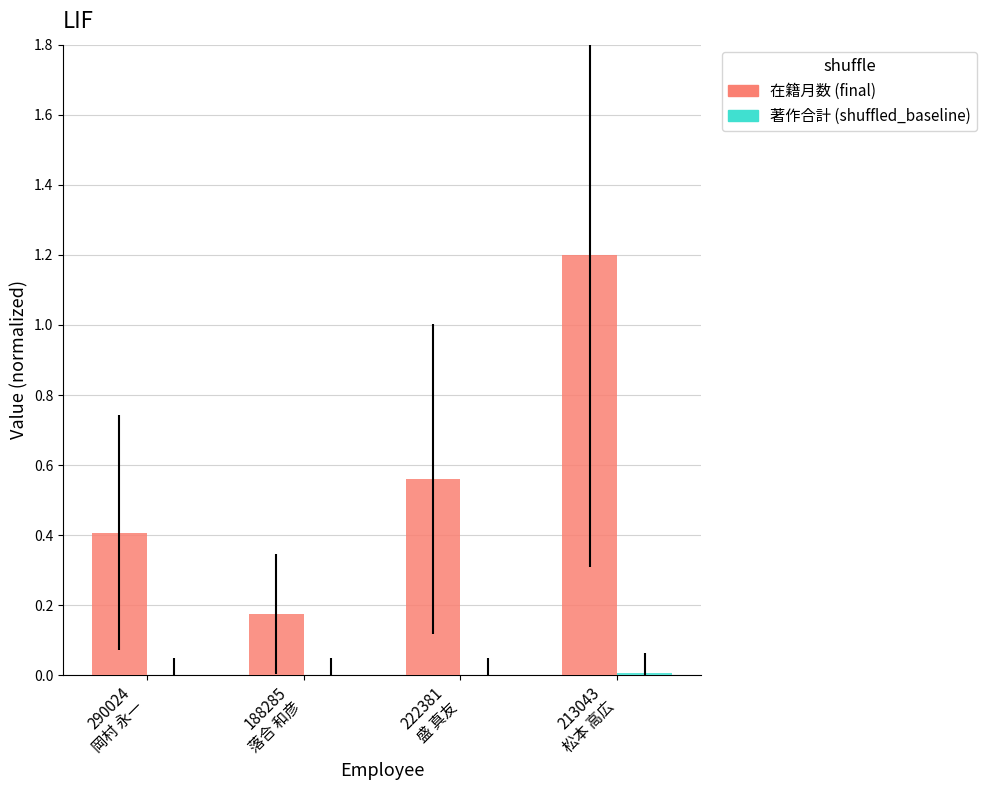

How many groups of bars are there?

4